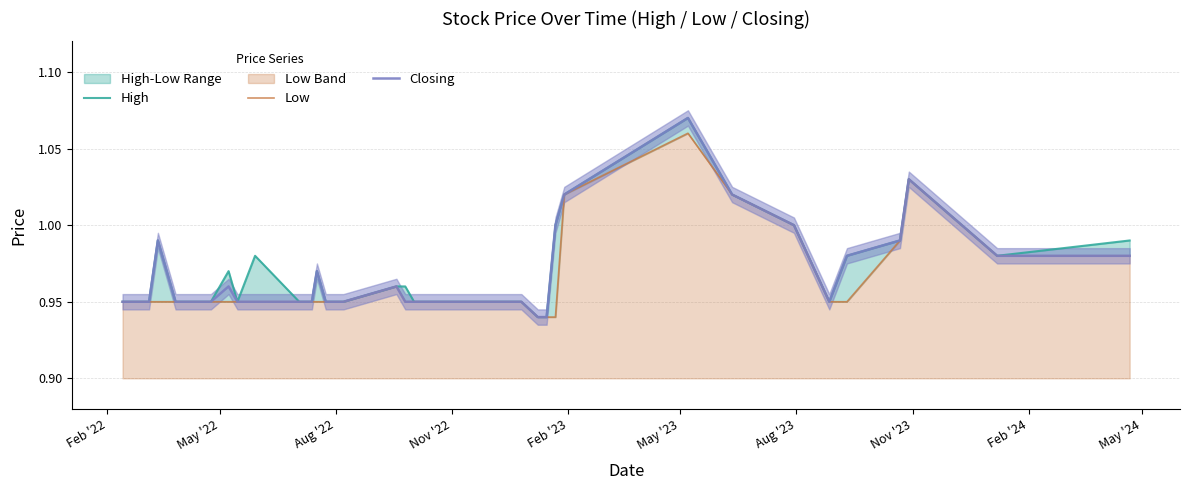

Is the value of Low at 34 greater than the value of Closing at May '24?

No